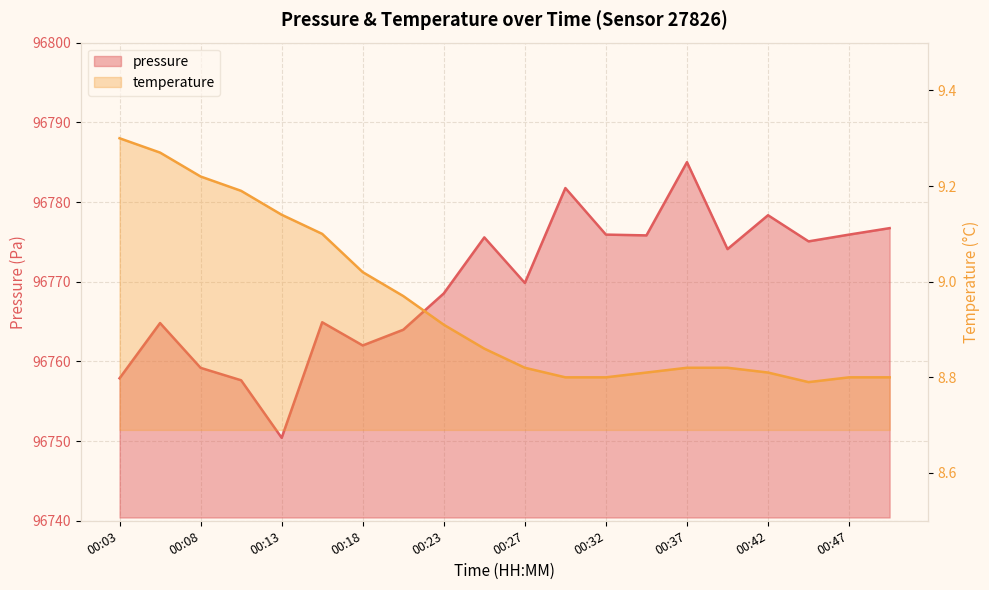

At which label does pressure first exceed 96774?

00:25